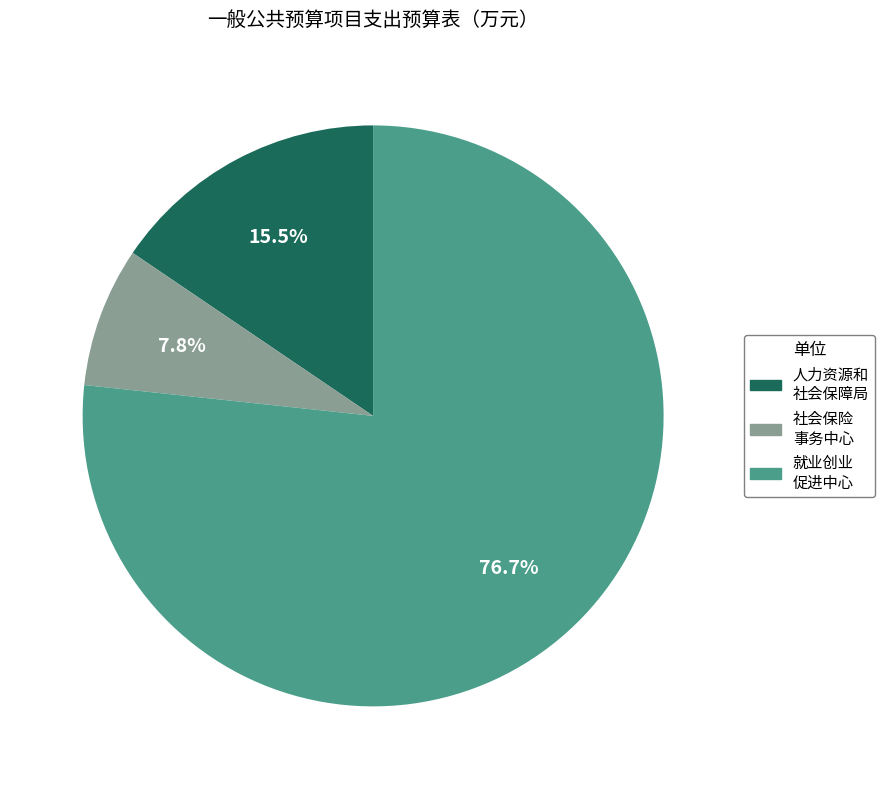

Rank the categories by value from lowest to highest.

社会保险 事务中心, 人力资源和 社会保障局, 就业创业 促进中心